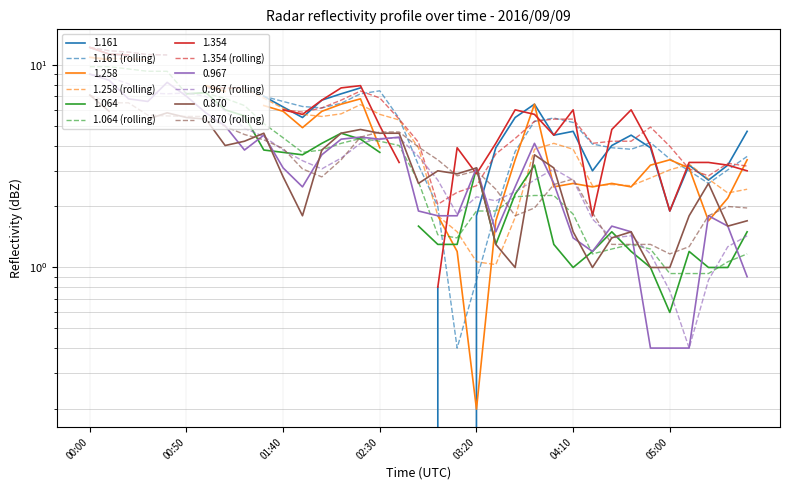

Does the chart have visible grid lines?

Yes